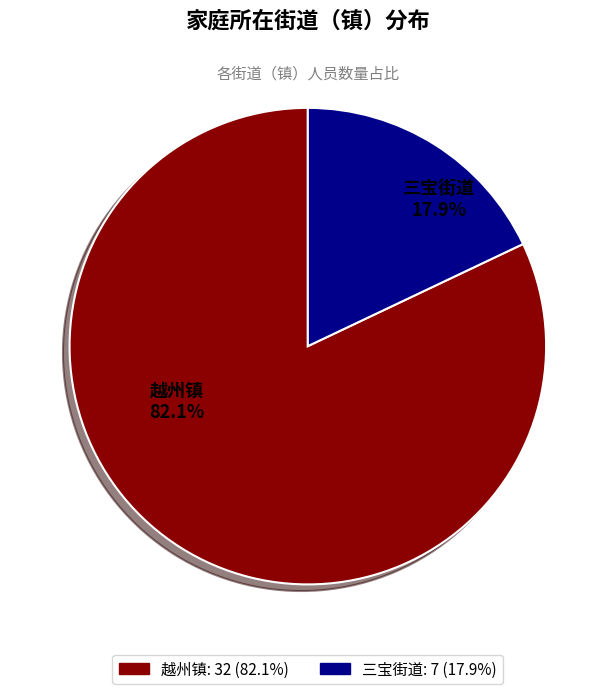

Which category has the biggest portion of the pie?

越州镇